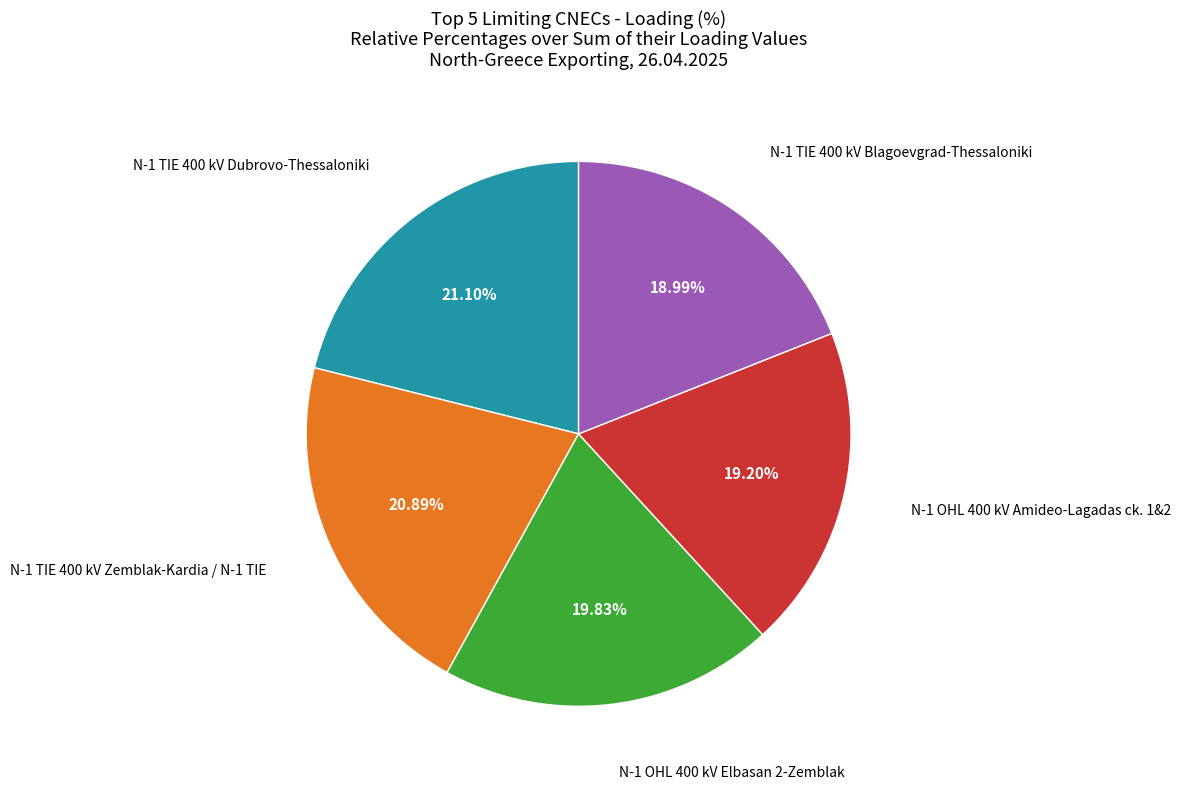

Is there a majority slice in this chart?

No